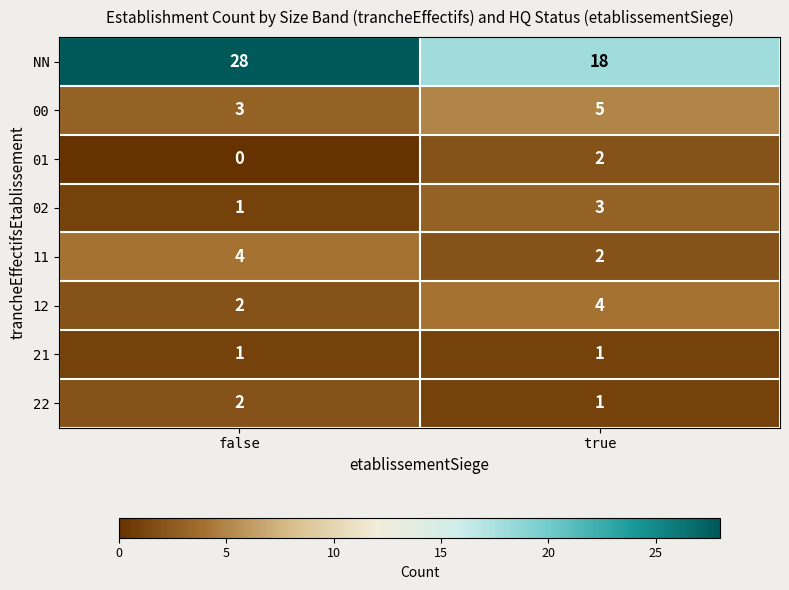

The value of 01 at false is -1. True or false?

False